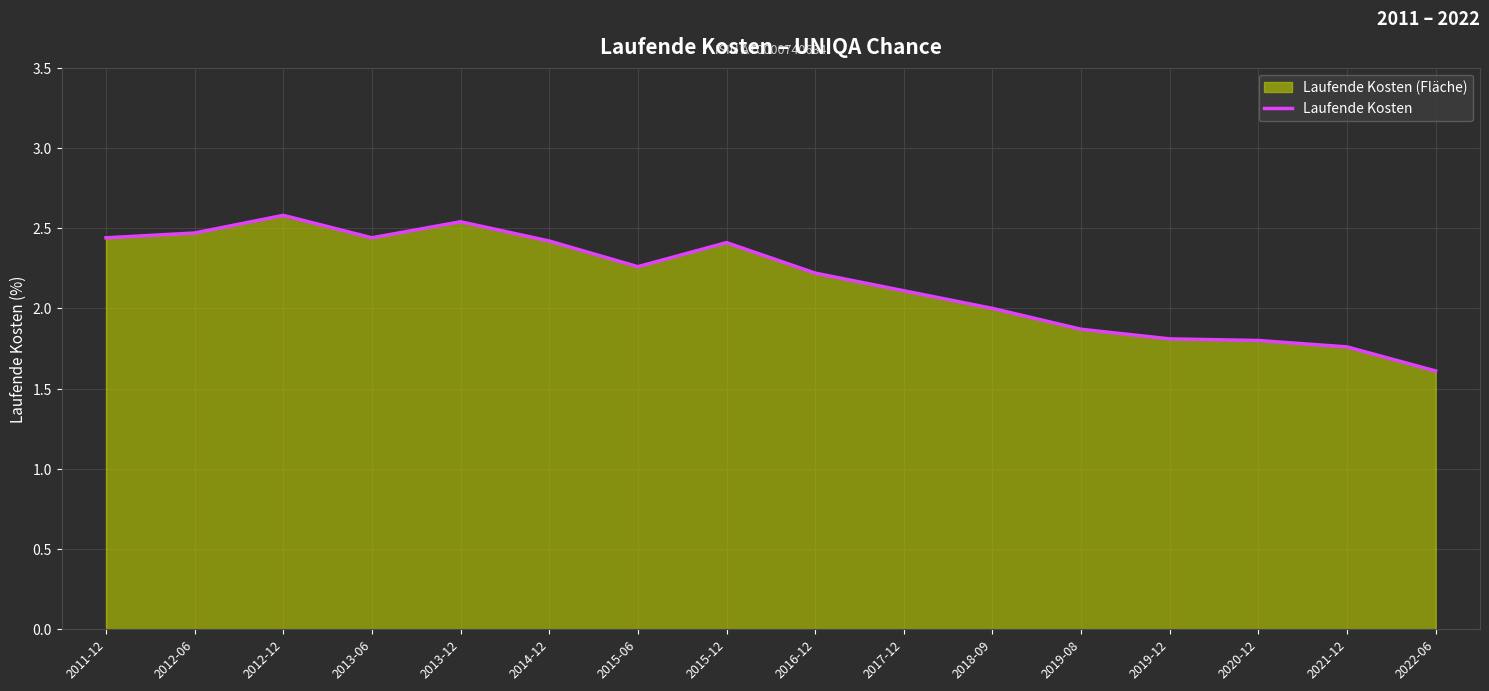

How many values are between 1 and 2?

6